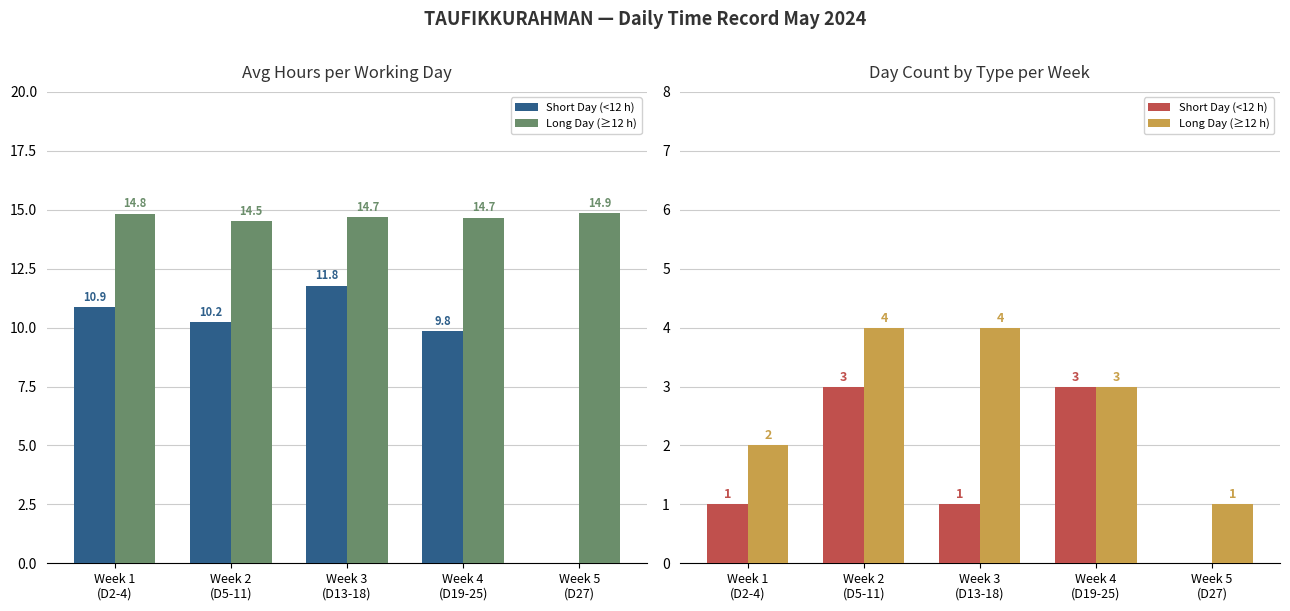

Reading left to right, list all the values displayed in this chart.

Short Day (<12 h): 1	3	1	3	0
Long Day (≥12 h): 2	4	4	3	1